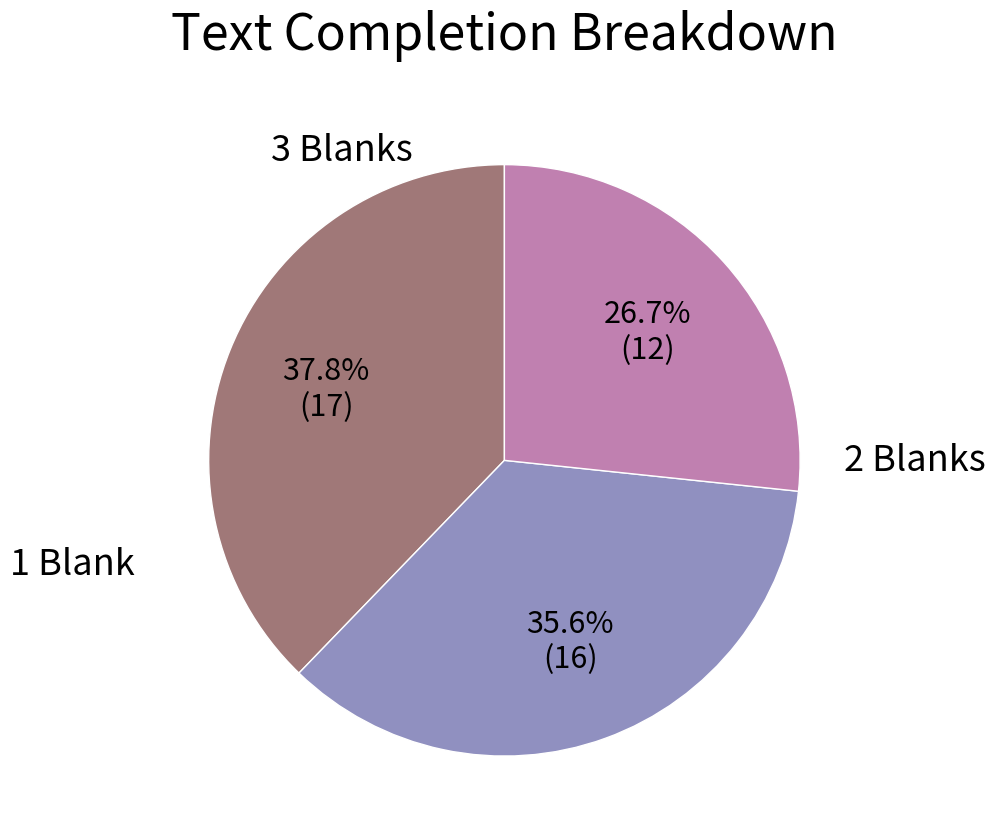

Is there a majority slice in this chart?

No